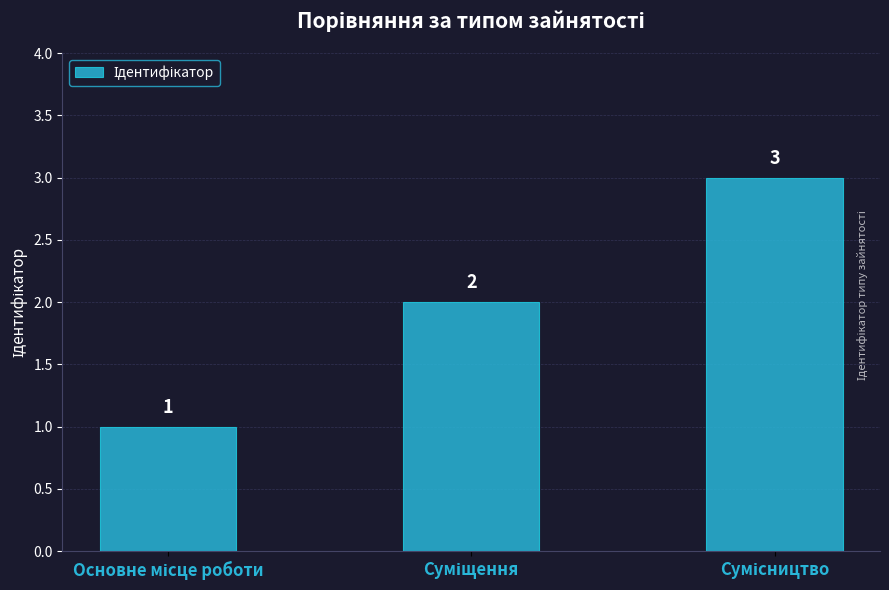

What is the maximum value shown in the chart?

3